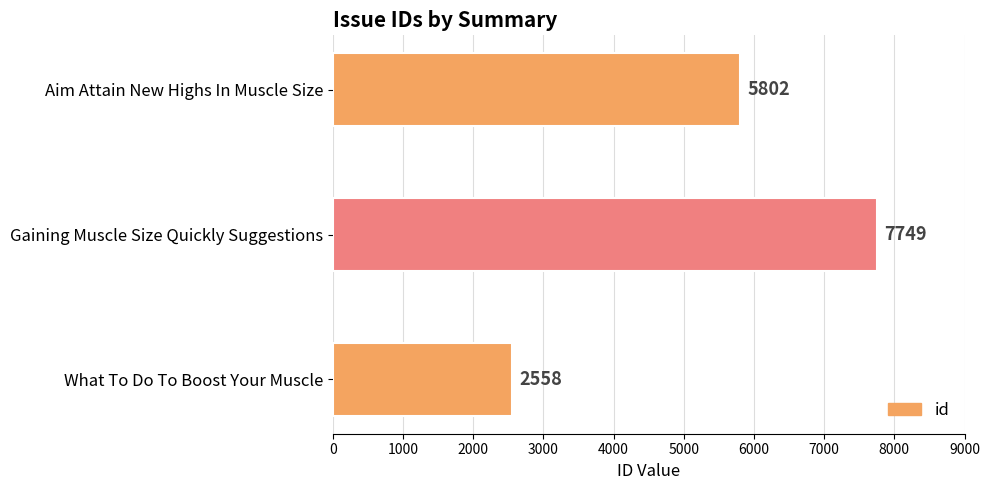

Which label corresponds to the largest value in the chart?

Gaining Muscle Size Quickly Suggestions